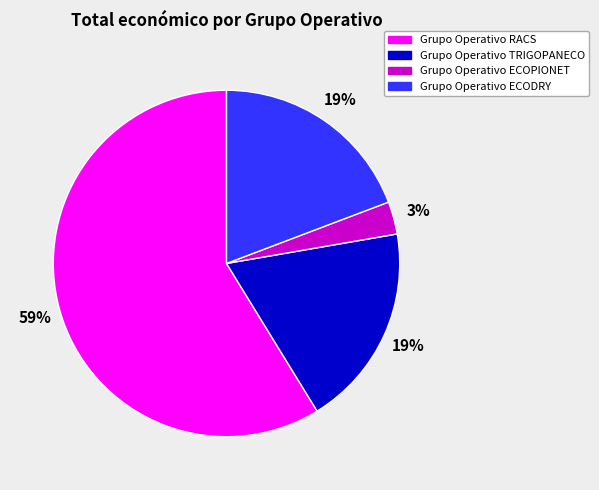

To the nearest percent, what is the combined percentage of Grupo Operativo TRIGOPANECO and Grupo Operativo RACS?

78%